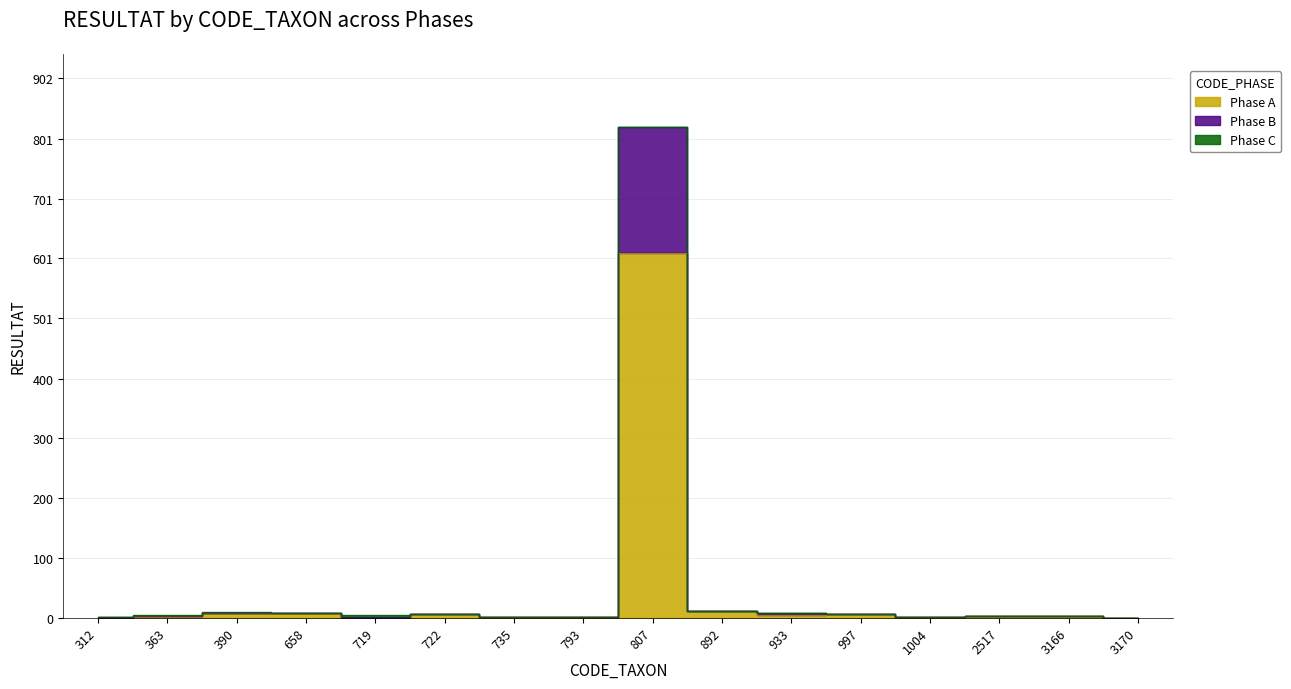

True or false: Phase B and Phase A intersect in this chart.

False